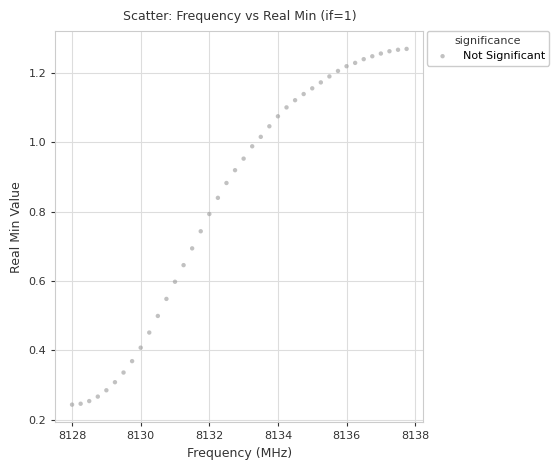

What is the range of X values (max minus min)?

9.8